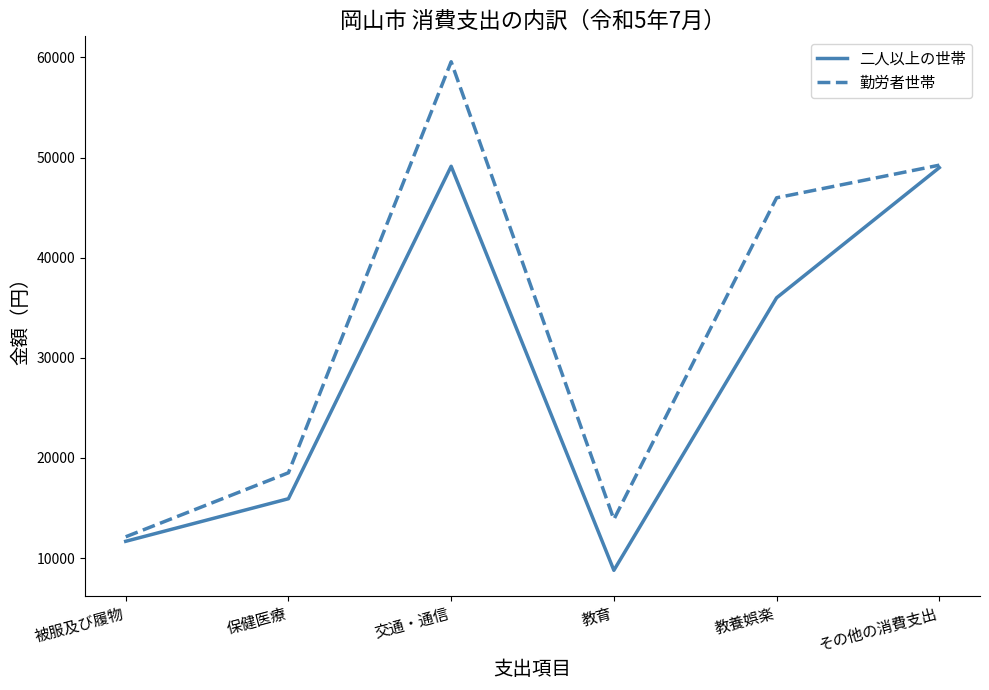

How many lines are shown in the chart?

2